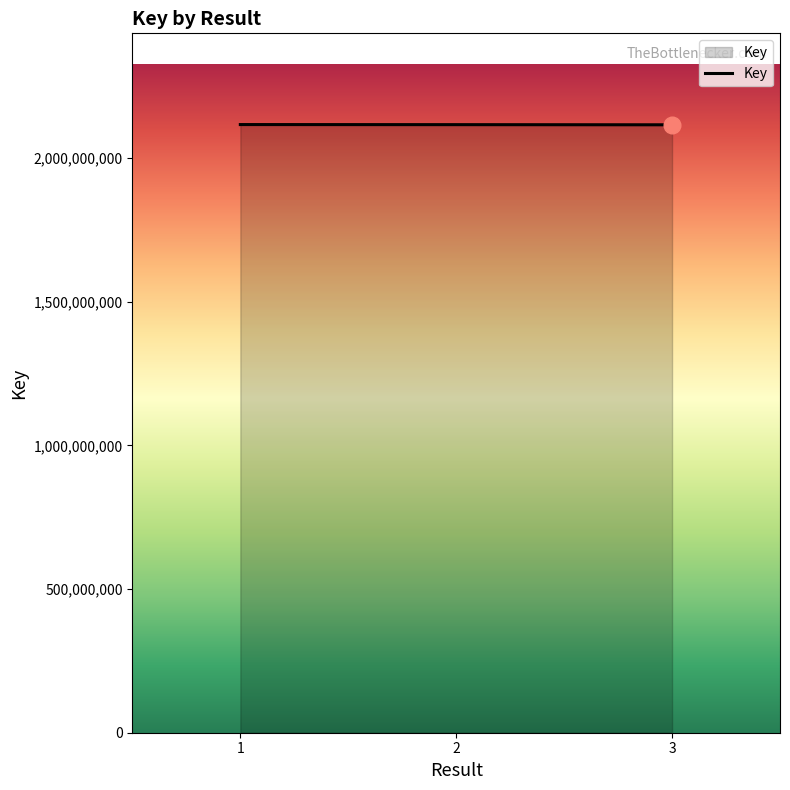

What is the maximum value shown in the chart?

2117209425